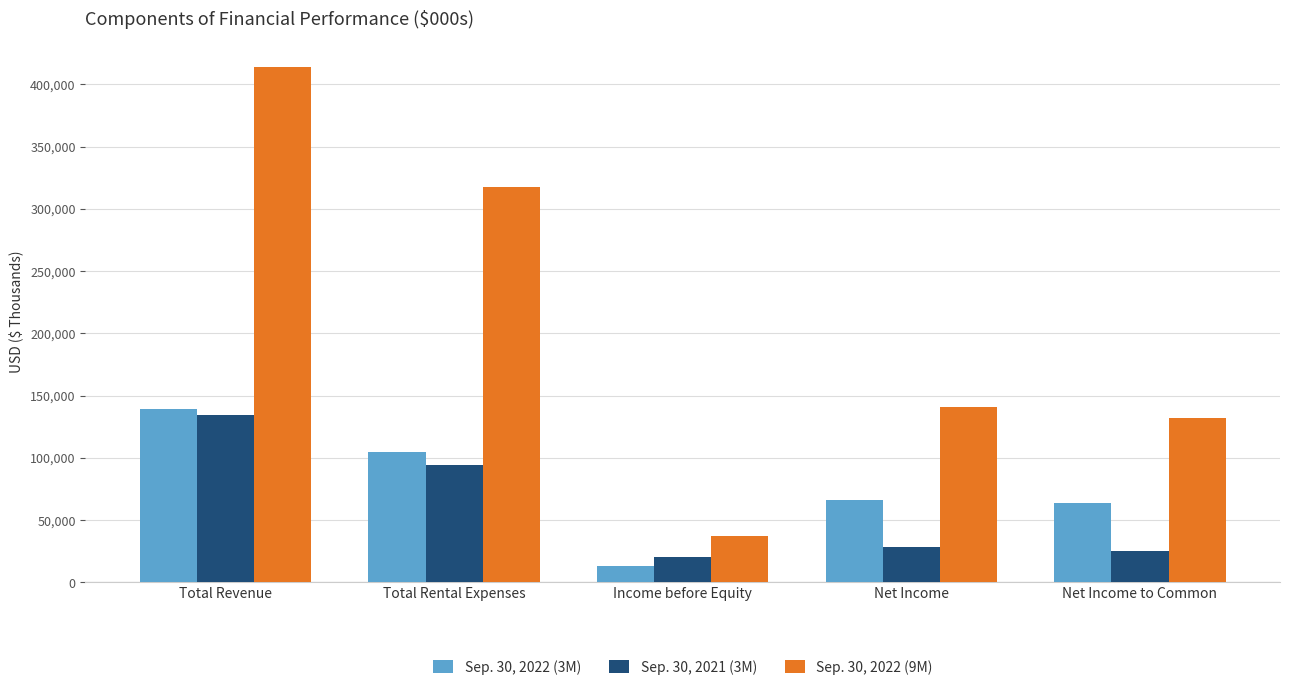

What is the average value of the Sep. 30, 2022 (3M) series?

77333